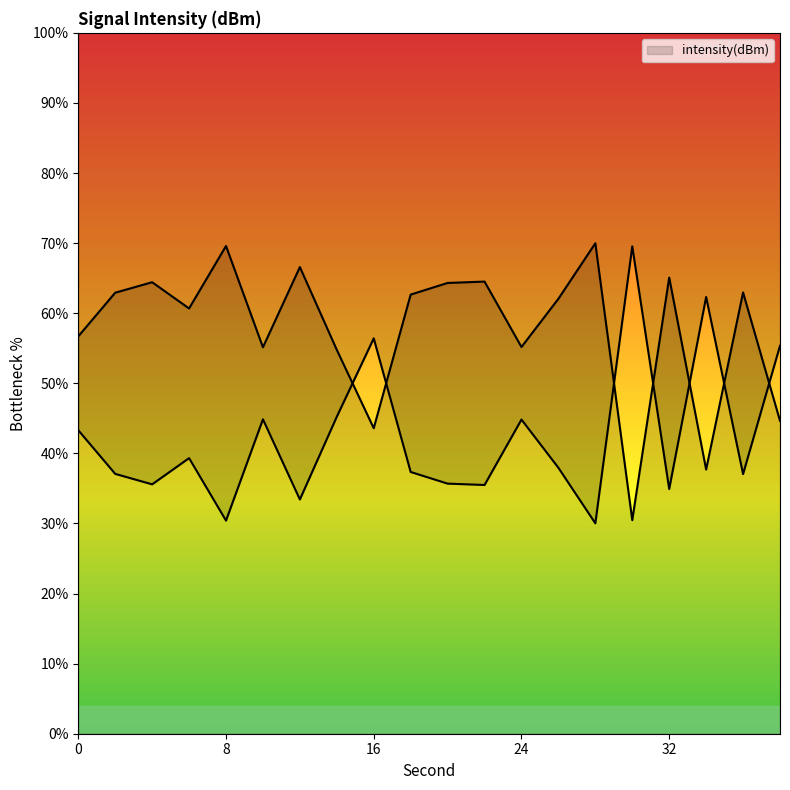

What is the sum of all values?

846.1